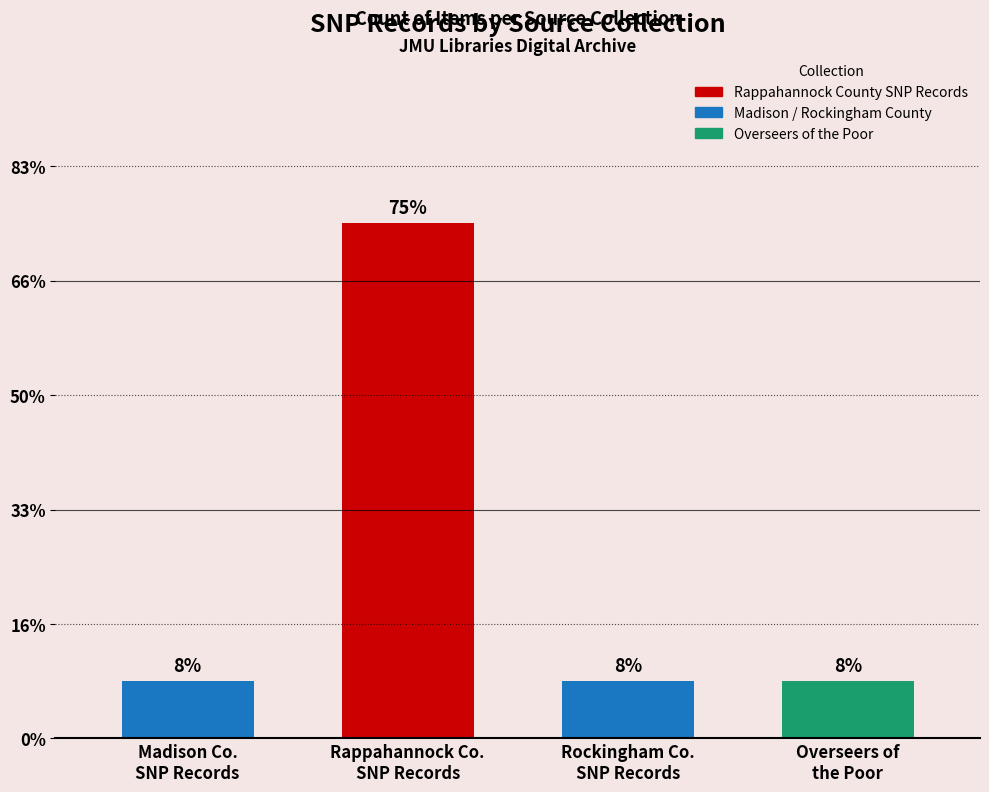

Are the bars horizontal?

No